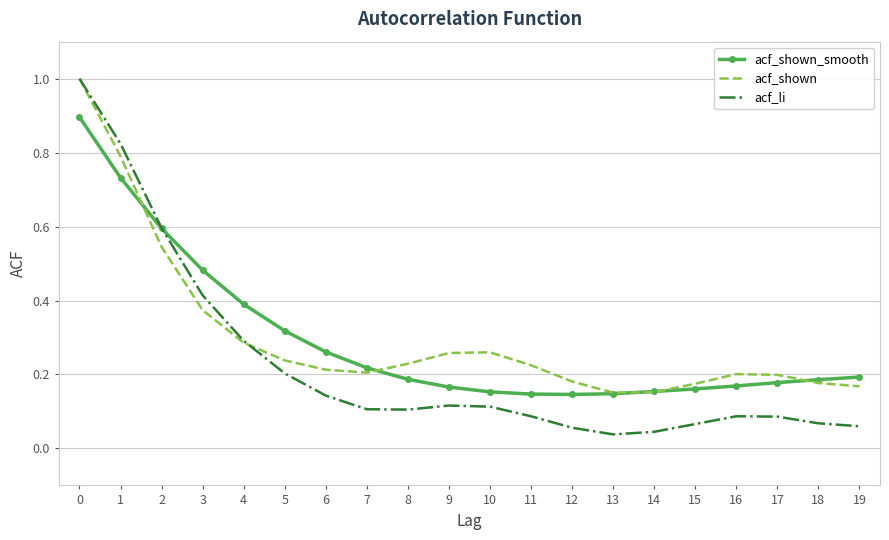

Is it true that acf_li equals 0.1 at 12?

True